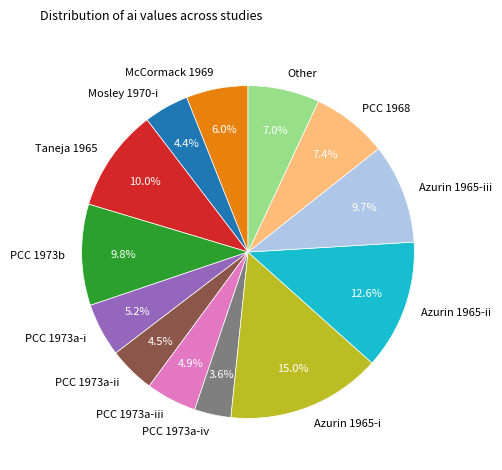

Does Azurin 1965-ii account for over 50% of the chart?

No